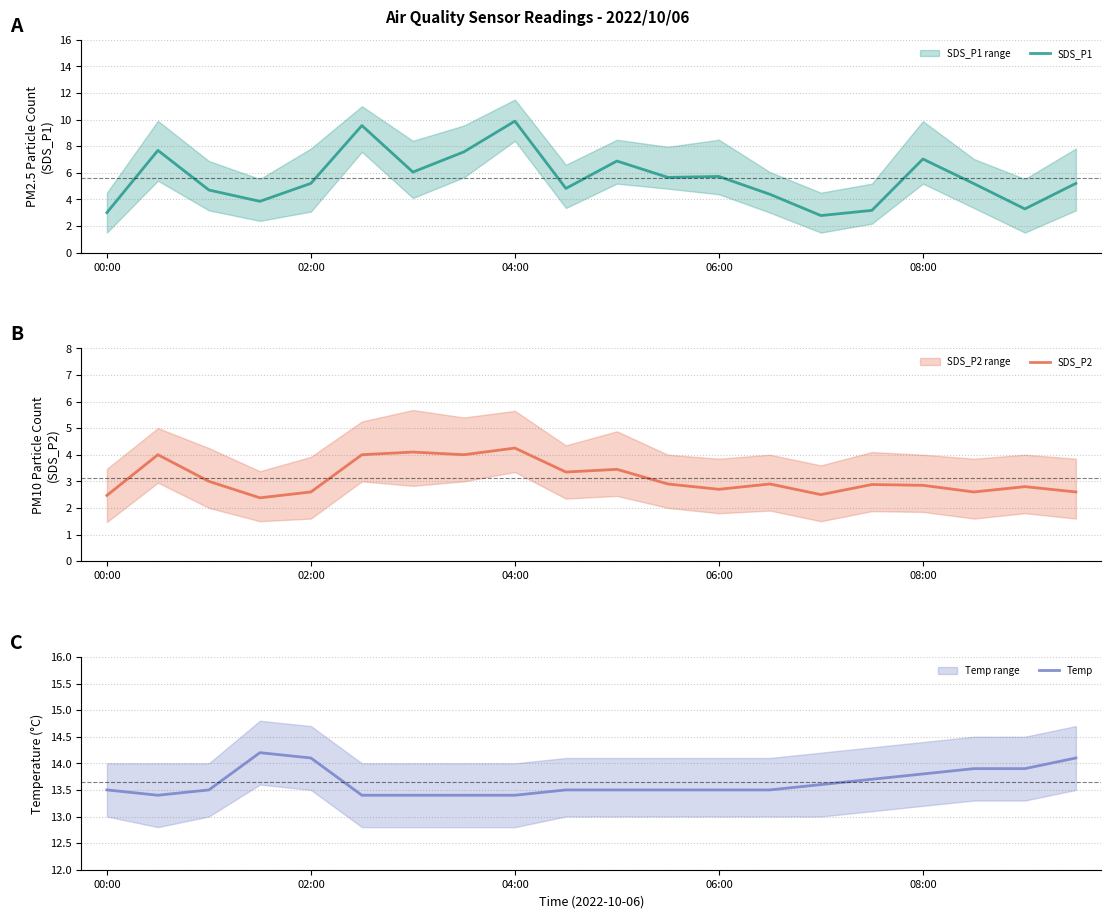

Which category has the highest value in the SDS_P2 series?

04:00